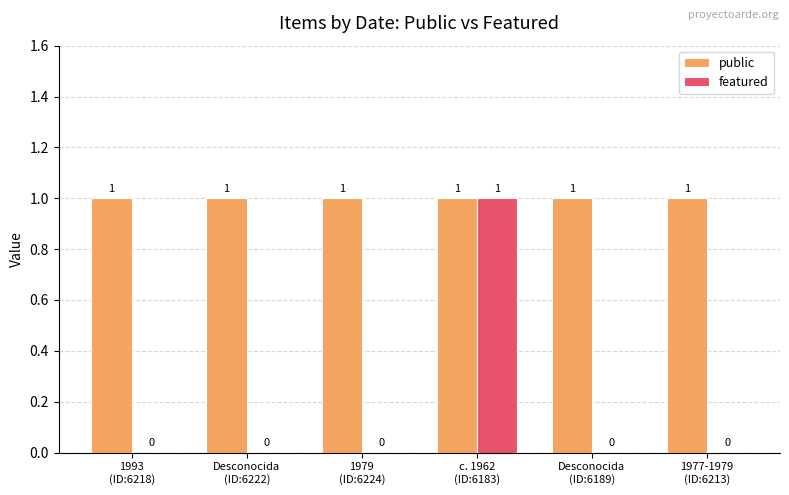

How many featured values are between 0 and 1?

6